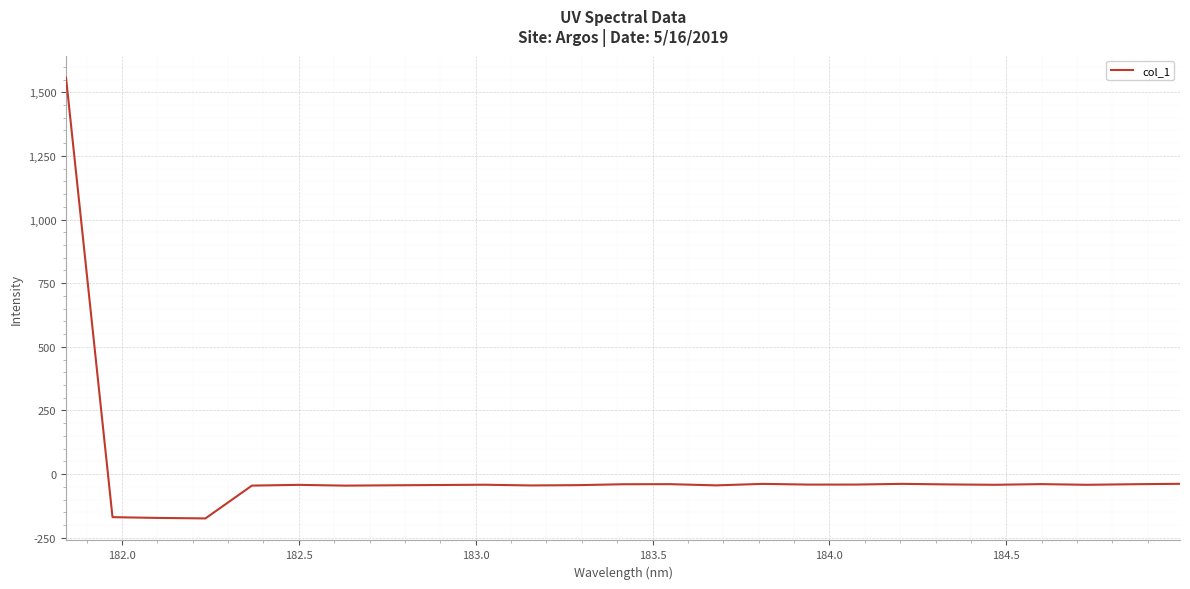

What is the maximum value shown in the chart?

1557.2